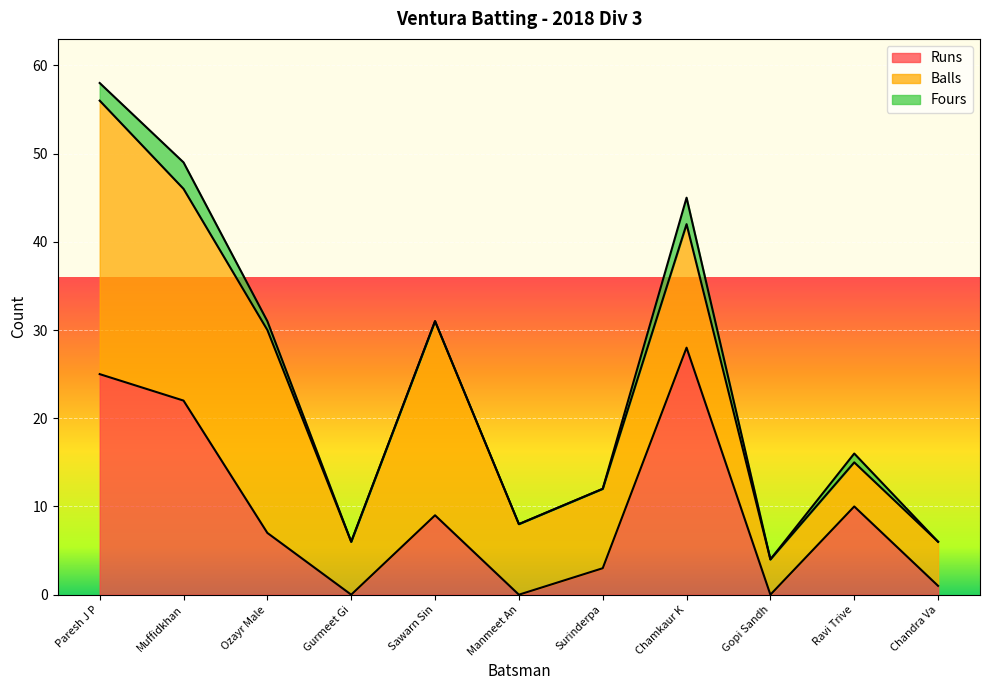

At which category does Fours reach its first local peak?

Muffidkhan Pathan